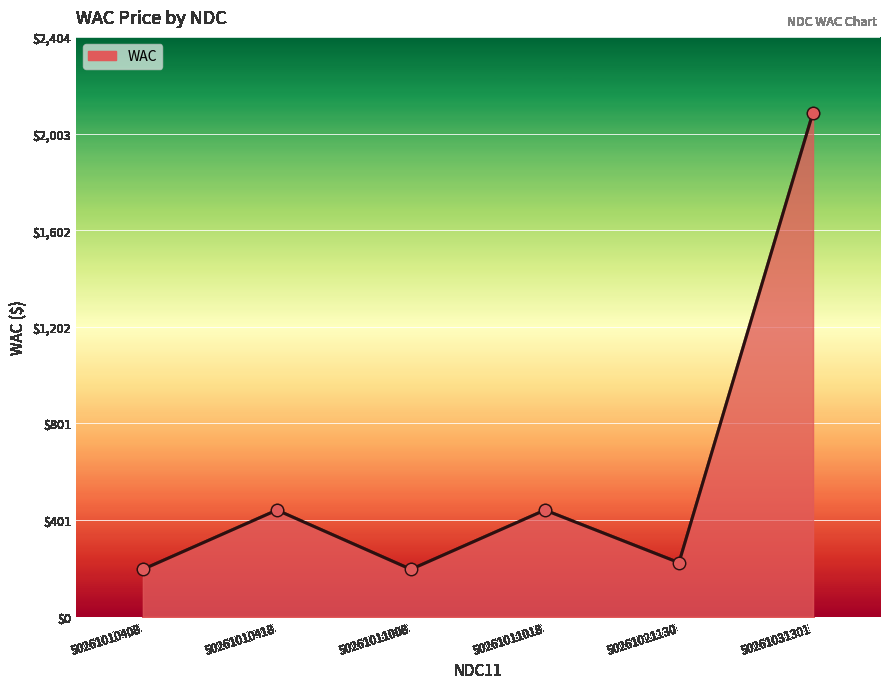

What is the ratio of the value at 50261010408 to the value at 50261011018?

0.4